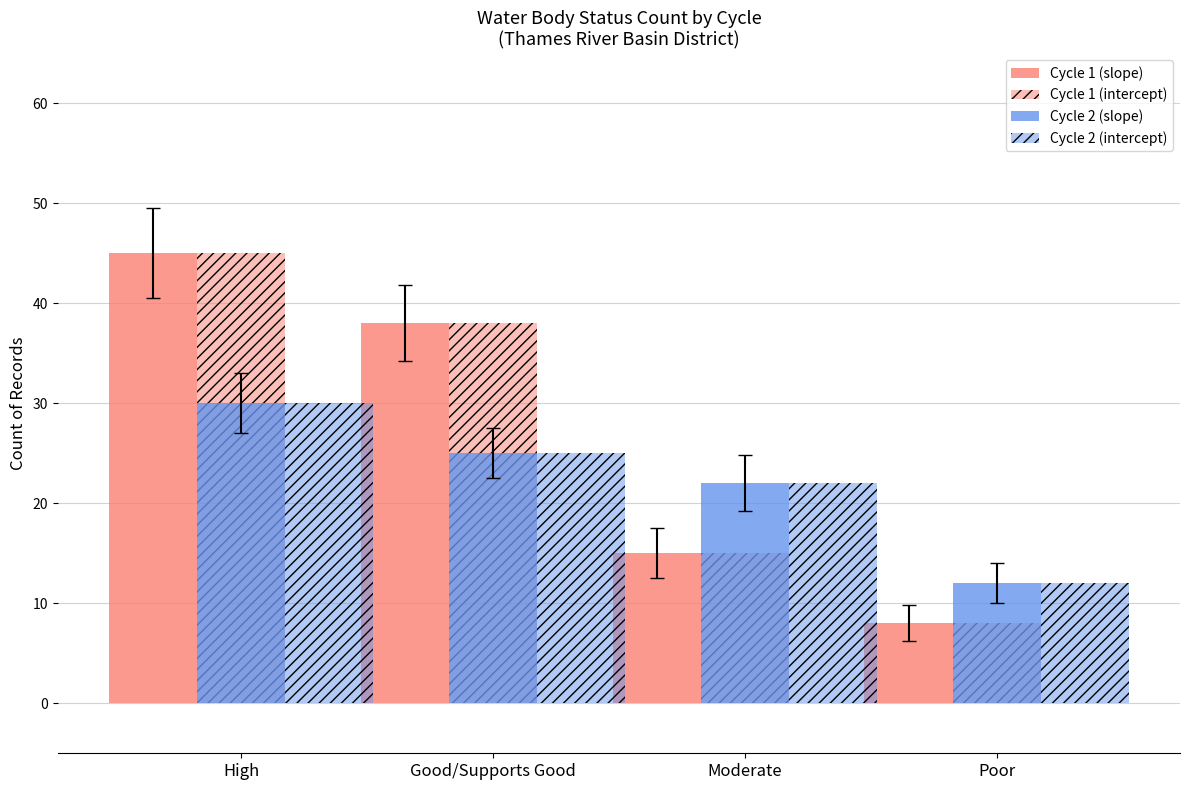

What is the sum of all Cycle 2 (slope) values?

89